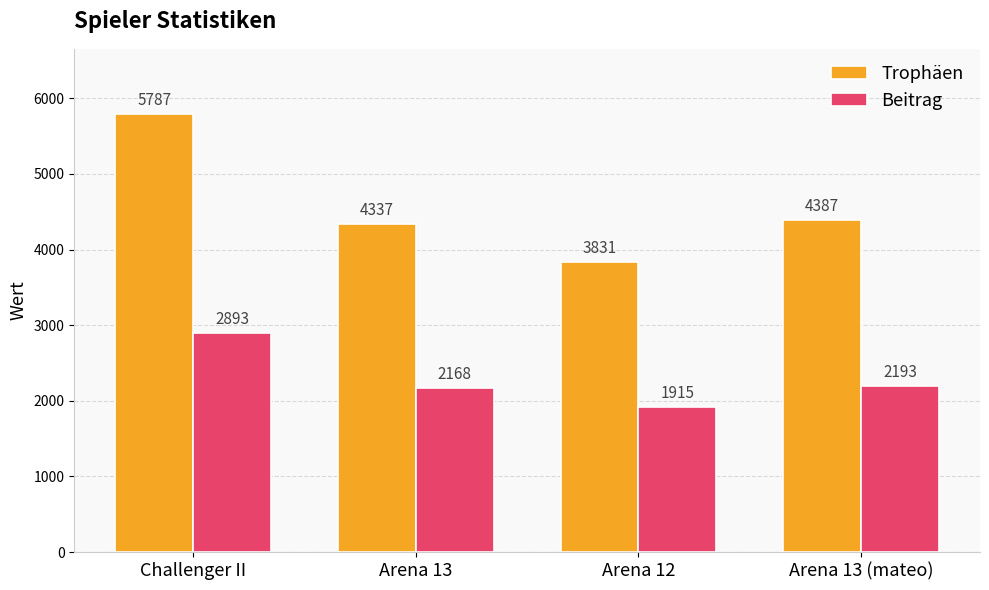

What is the sum of the Trophäen values at Arena 13 and Arena 12?

8168